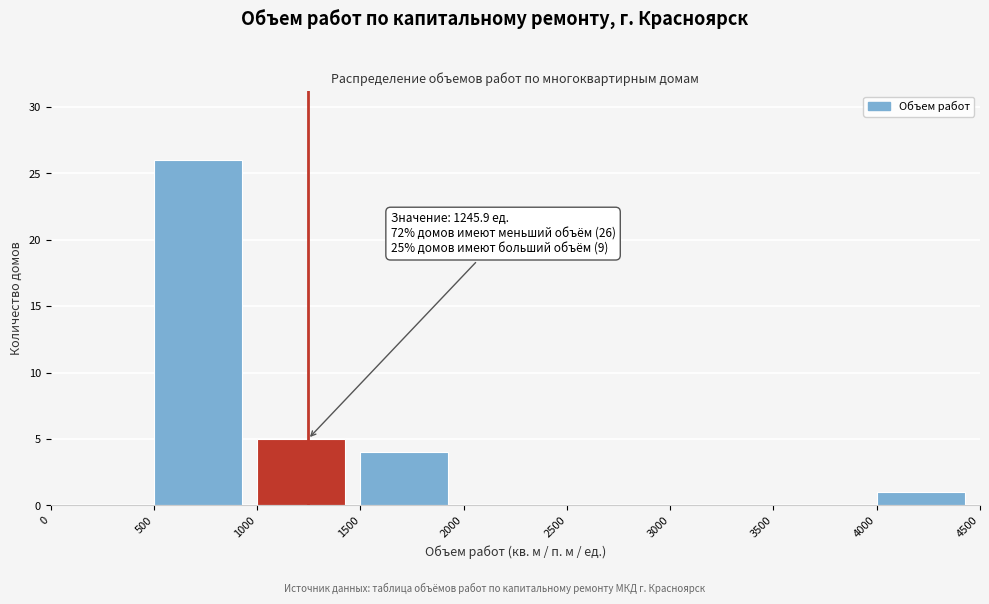

Which range on the x-axis has the tallest bar?

500 to 1000